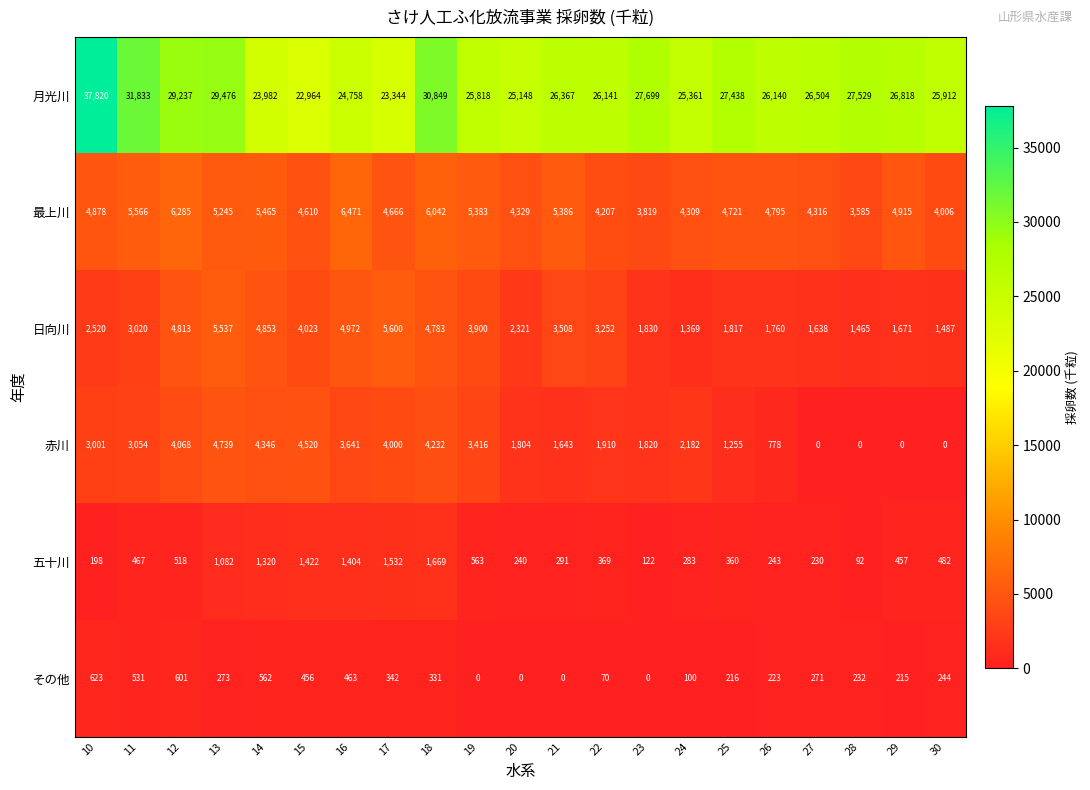

Which label corresponds to the largest value in the chart?

10